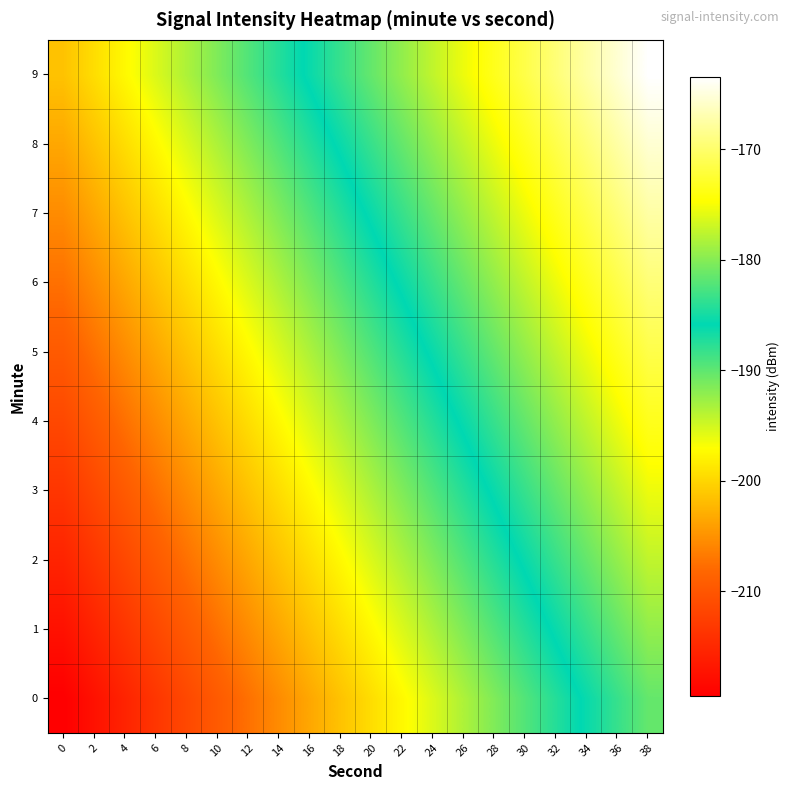

At which category is the sum across all series the highest?

38